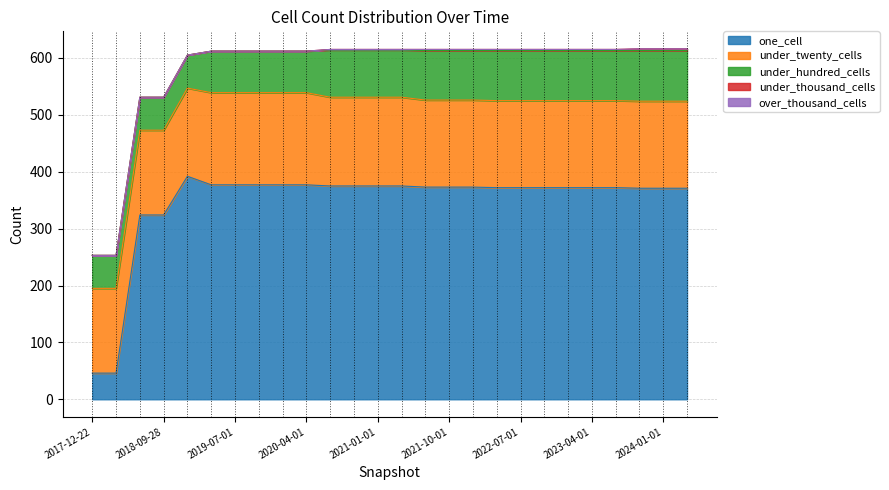

True or false: under_hundred_cells has more than 2 interior local peaks.

False